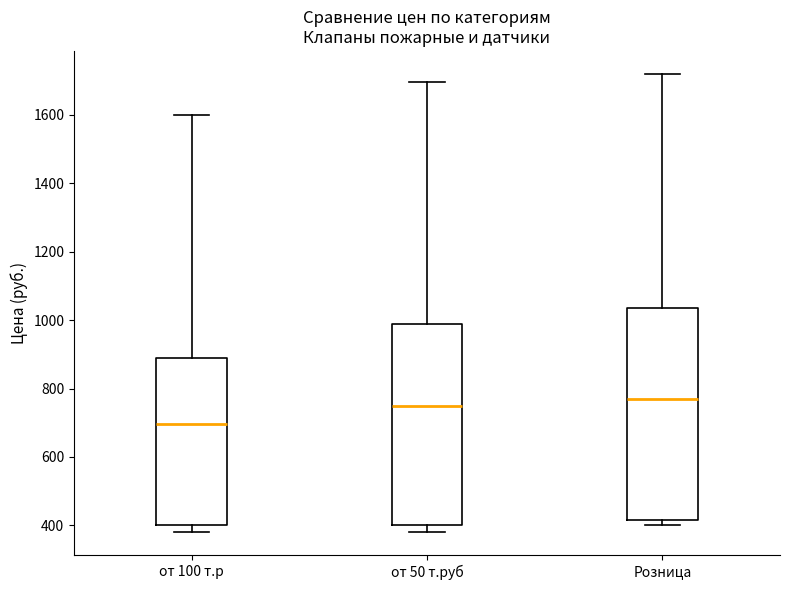

Reading left to right, read every box against the y-axis: the position of its median line, the range the box covers, and the ends of its whiskers. The values are not printed on the chart, so give them approximately, as read against the axis.

от 100 т.р: median 700, box 400 to 900, whiskers 380 to 1600
от 50 т.руб: median 760, box 400 to 1000, whiskers 380 to 1700
Розница: median 780, box 420 to 1040, whiskers 400 to 1720